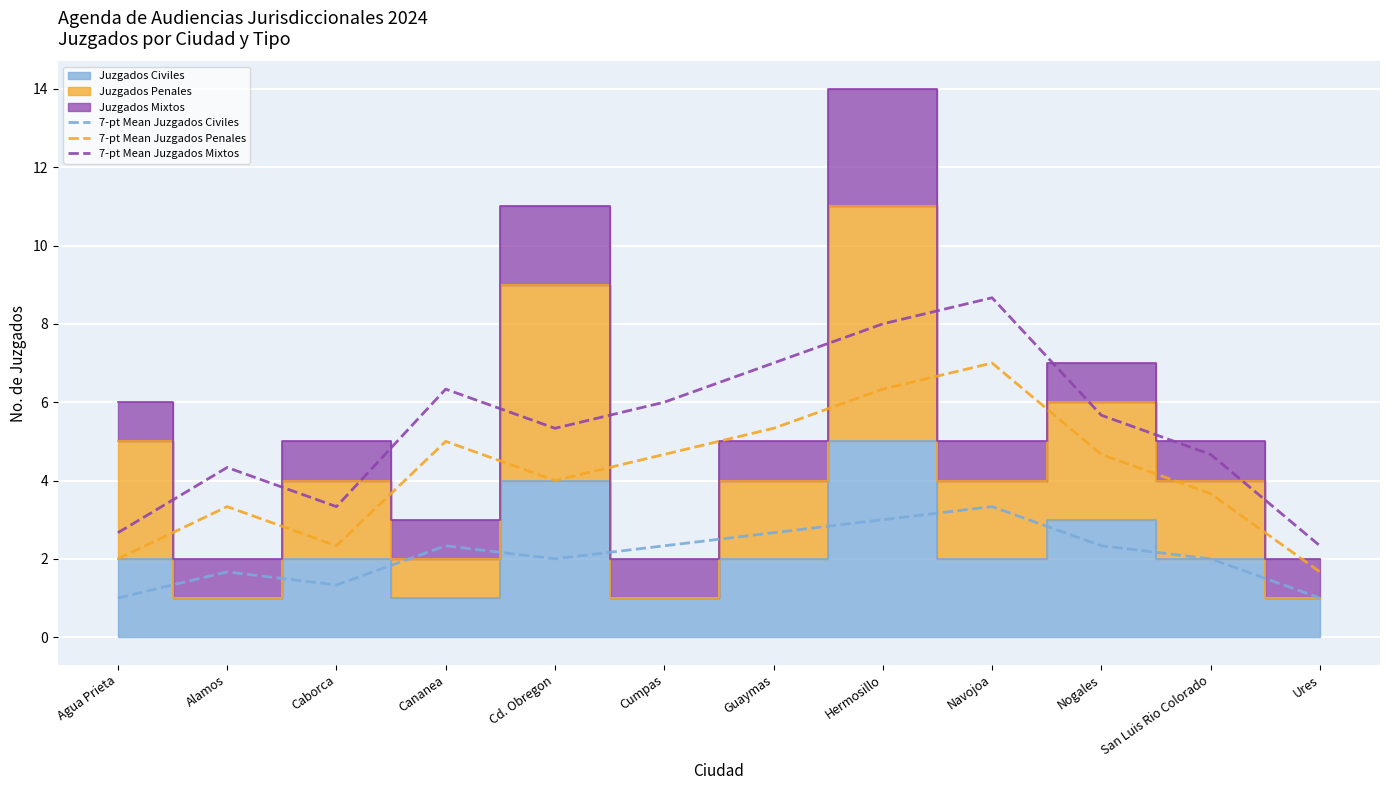

What is the difference between the second highest and minimum values in the 7-pt Mean Juzgados Penales series?

4.7